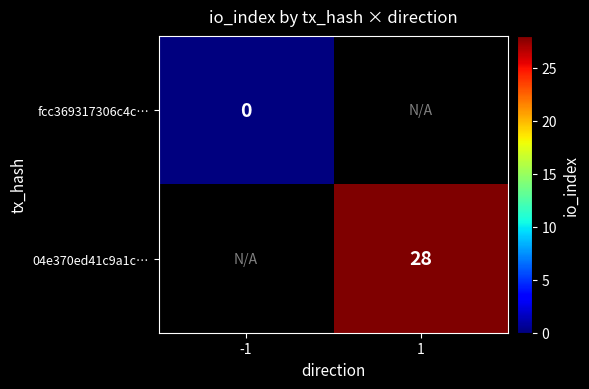

The 04e370ed41c9a1c… series shows 28 at 1. True or false?

True